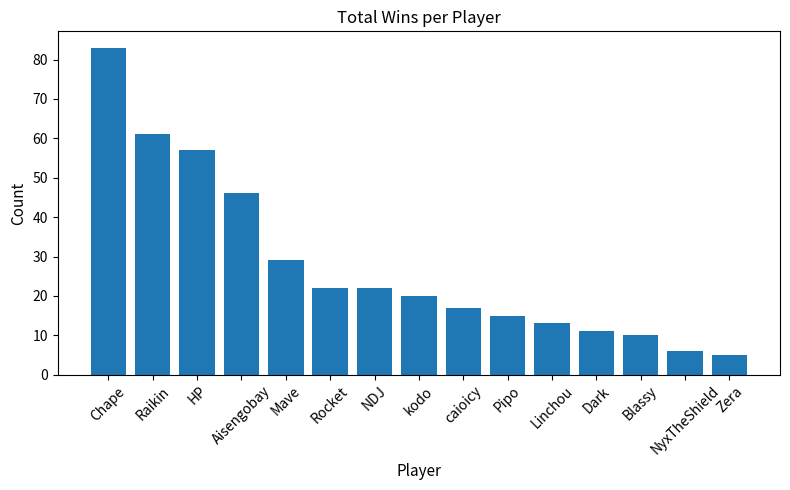

Where is the data nearest to the value 44?

Aisengobay